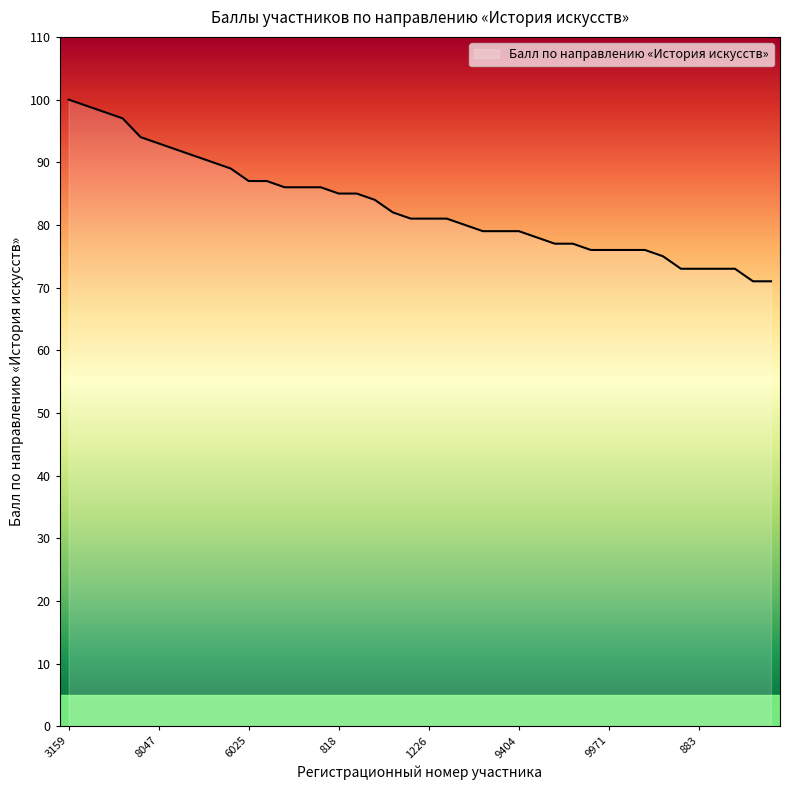

Reading left to right, what are all the values shown in this chart?

100	99	98	97	94	93	92	91	90	89	87	87	86	86	86	85	85	84	82	81	81	81	80	79	79	79	78	77	77	76	76	76	76	75	73	73	73	73	71	71